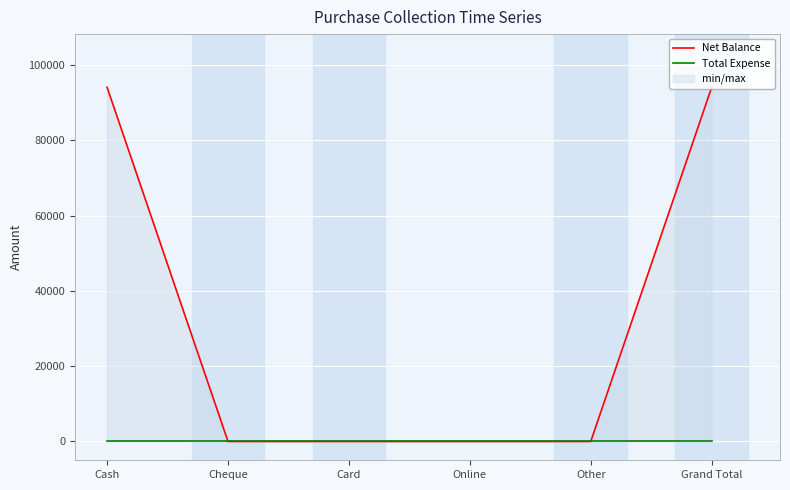

Which series has the widest spread of values?

Net Balance